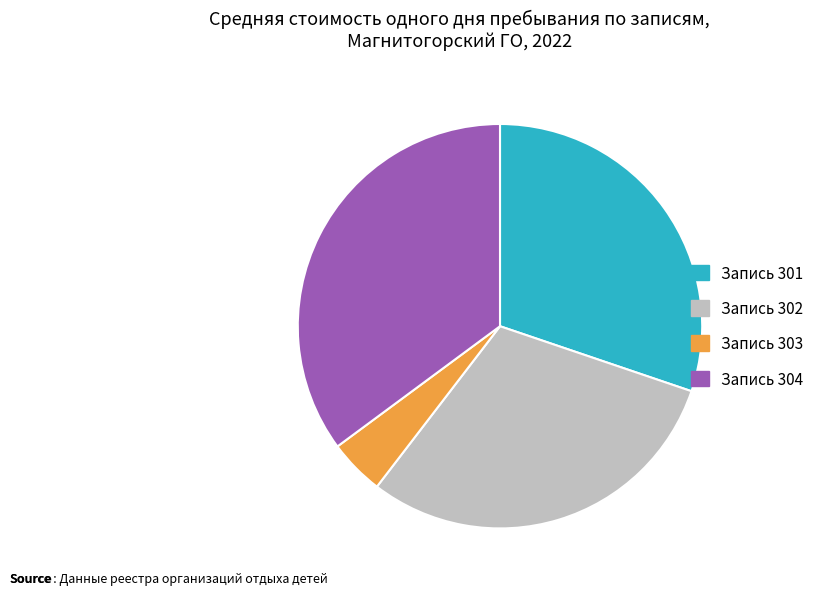

Does any single category account for the majority?

No